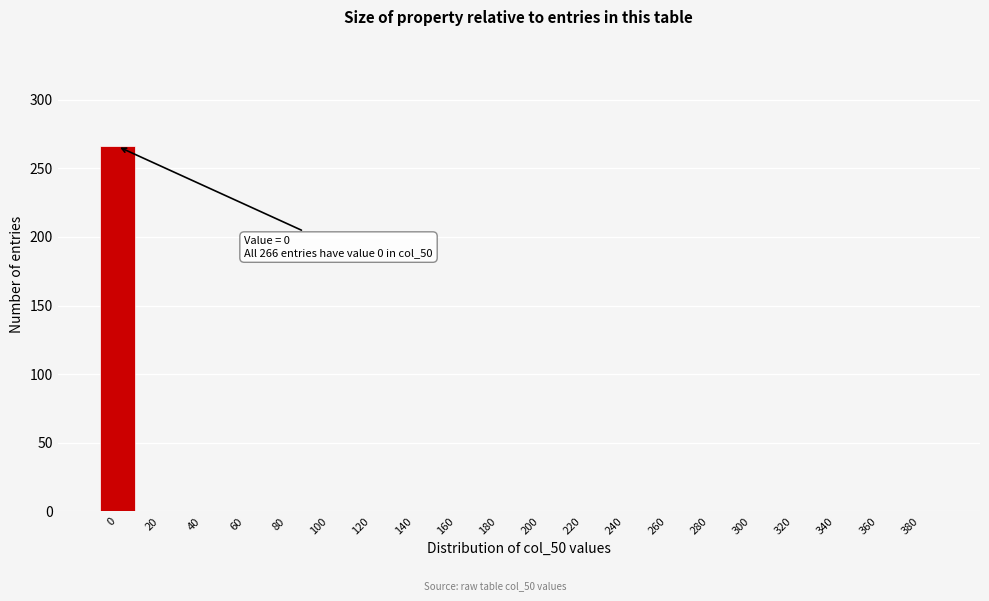

Reading left to right, what are all the values shown in this chart?

0=266	20=0	40=0	60=0	80=0	100=0	120=0	140=0	160=0	180=0	200=0	220=0	240=0	260=0	280=0	300=0	320=0	340=0	360=0	380=0